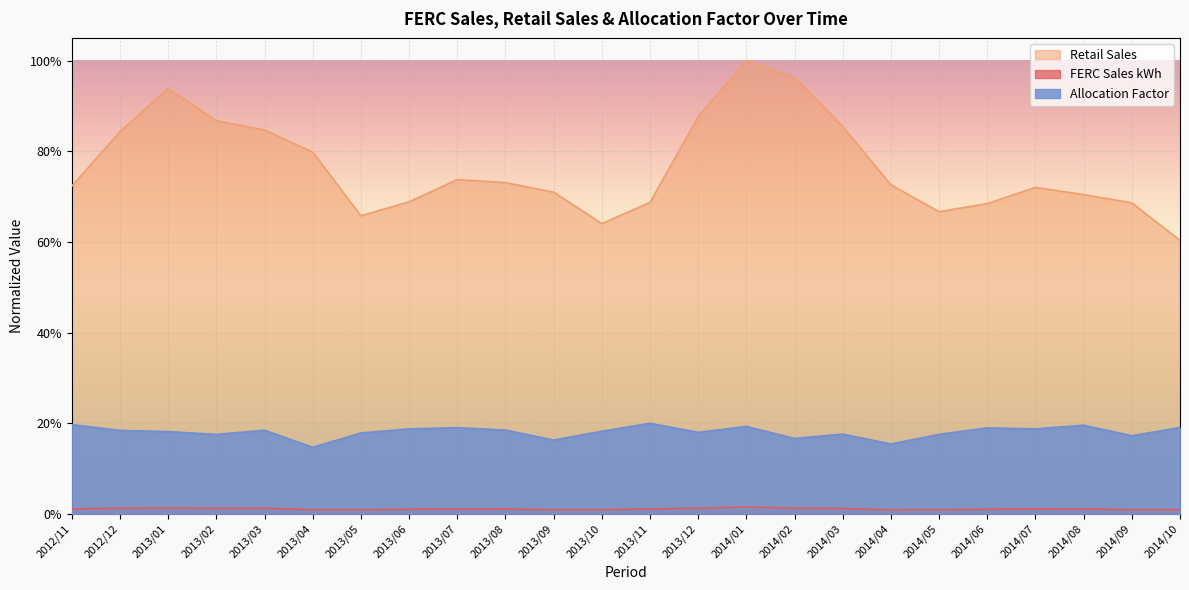

How many interior local valleys does the FERC Sales kWh series have?

4